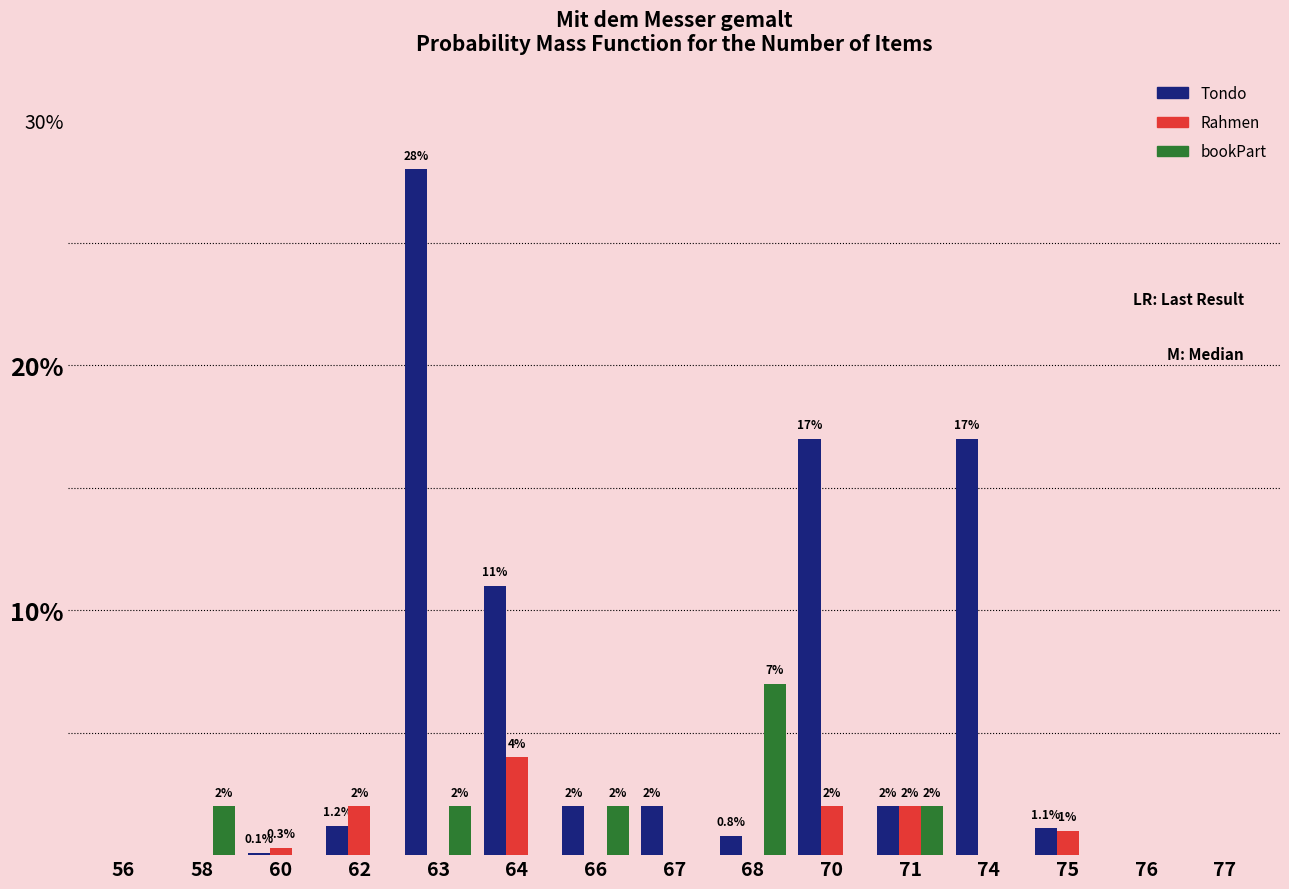

Are the bars grouped side by side (vs. stacked)?

Yes